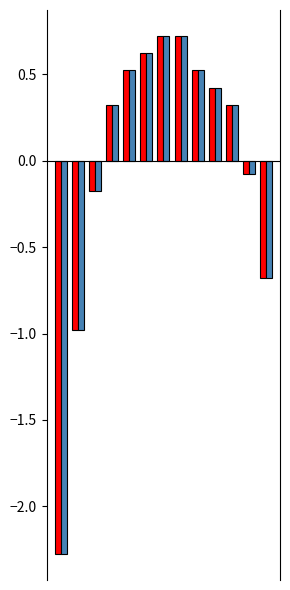

What is the maximum value shown in the chart?

0.7